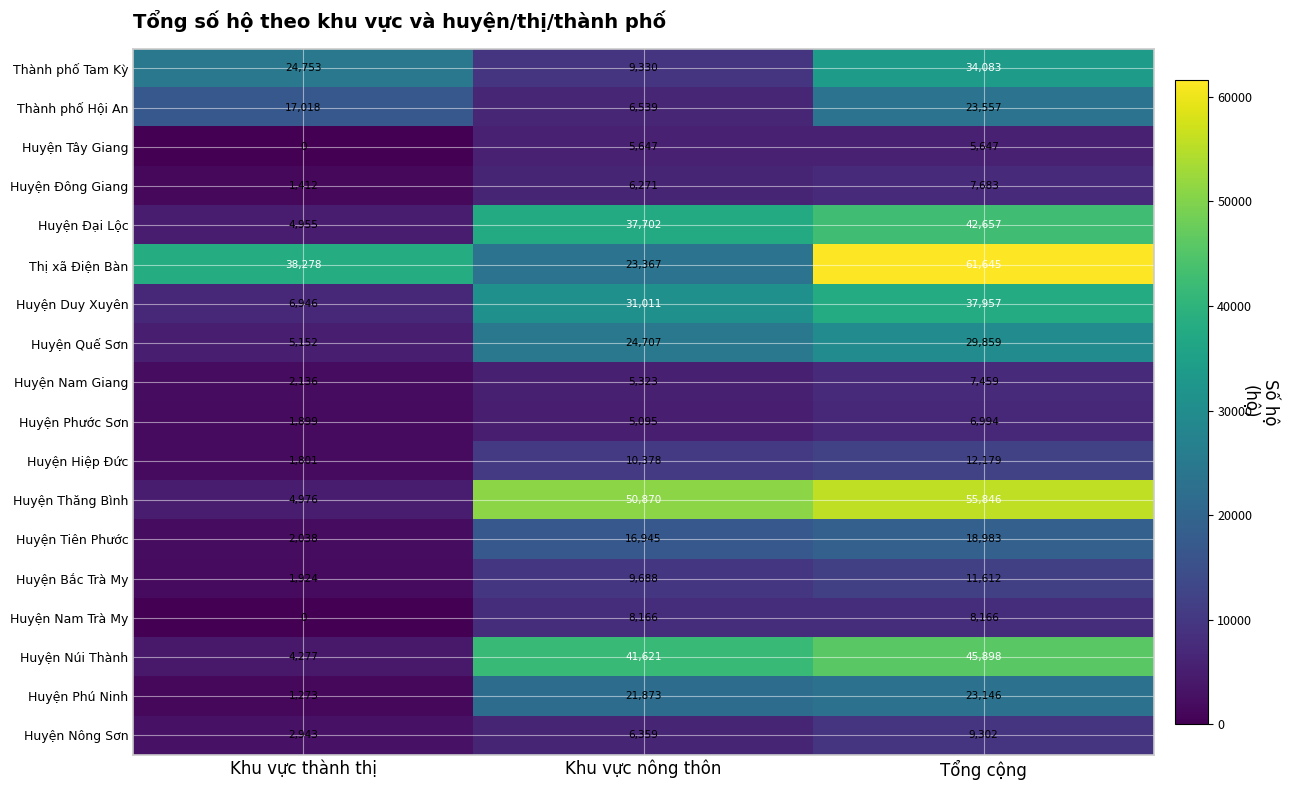

Which series changed the most between Khu vực thành thị and Tổng cộng?

Huyện Thăng Bình